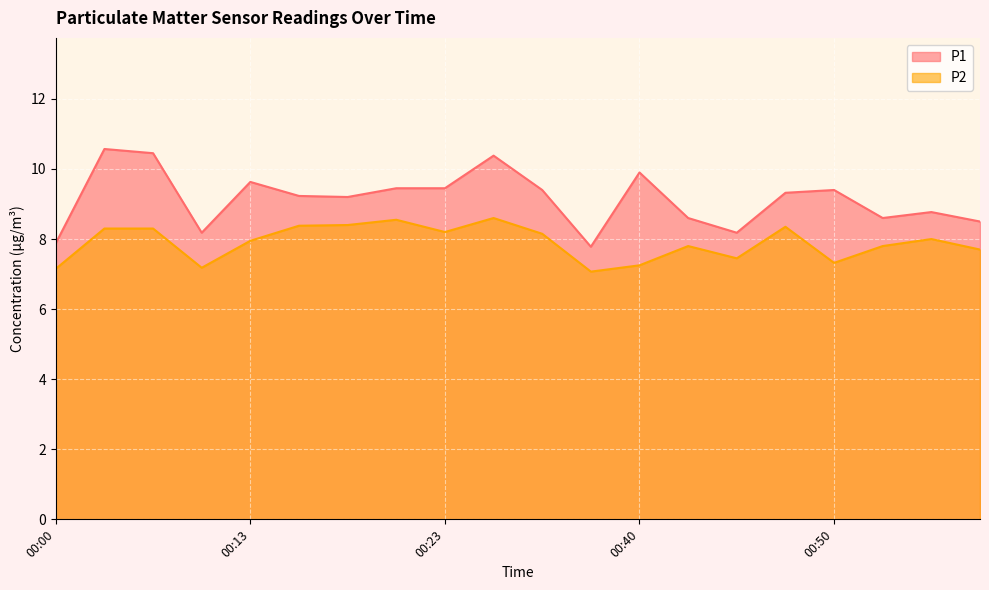

In P1, how many points are higher than both neighbors (excluding endpoints)?

6